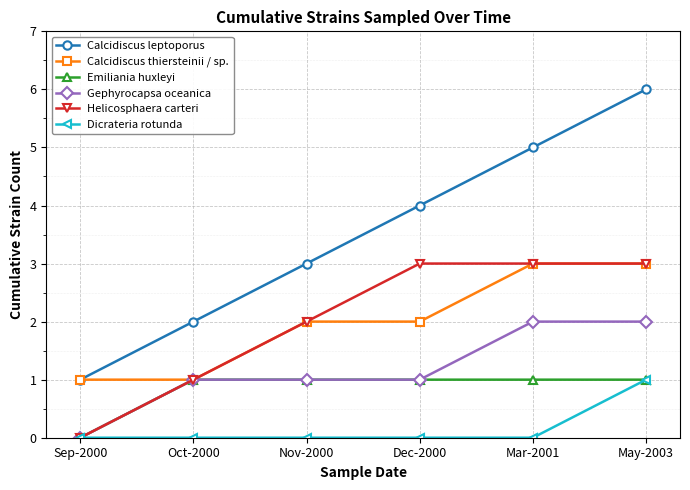

Reading left to right, transcribe all the data shown in this chart.

Calcidiscus leptoporus: 1	2	3	4	5	6
Calcidiscus thiersteinii / sp.: 1	1	2	2	3	3
Emiliania huxleyi: 0	1	1	1	1	1
Gephyrocapsa oceanica: 0	1	1	1	2	2
Helicosphaera carteri: 0	1	2	3	3	3
Dicrateria rotunda: 0	0	0	0	0	1